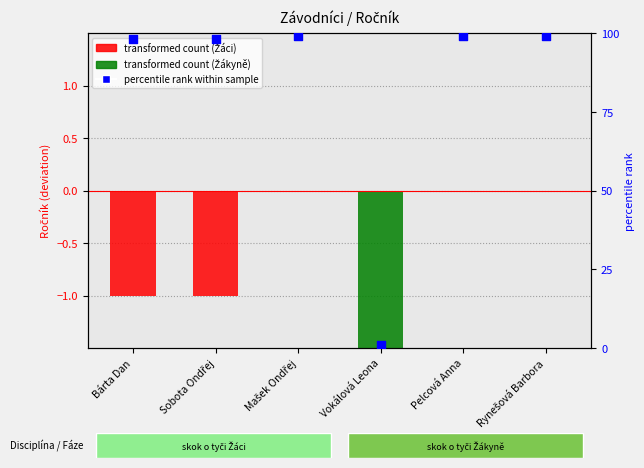

At which category is the sum across all series the highest?

Mašek Ondřej